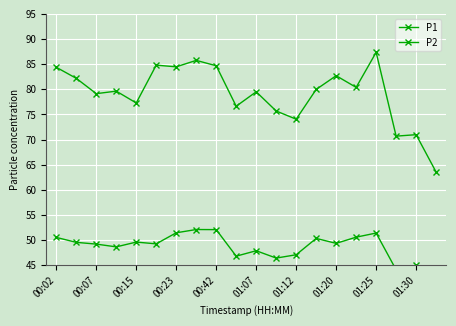

Which series changed the most between 00:23 and 01:07?

P1